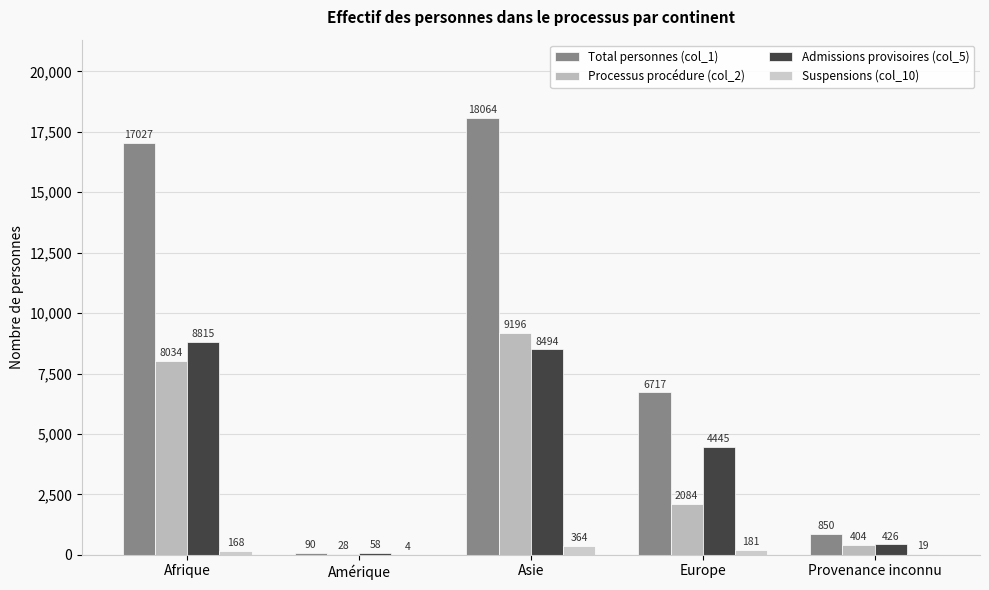

Count the number of categories in the chart.

5